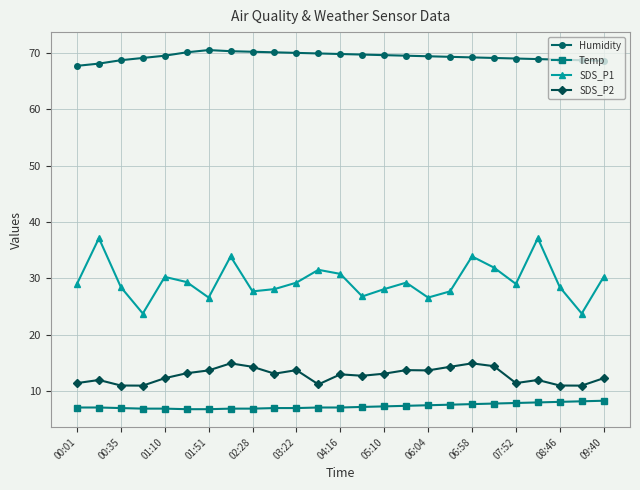

What is the value of the Humidity point at the 8th from the left?

70.3